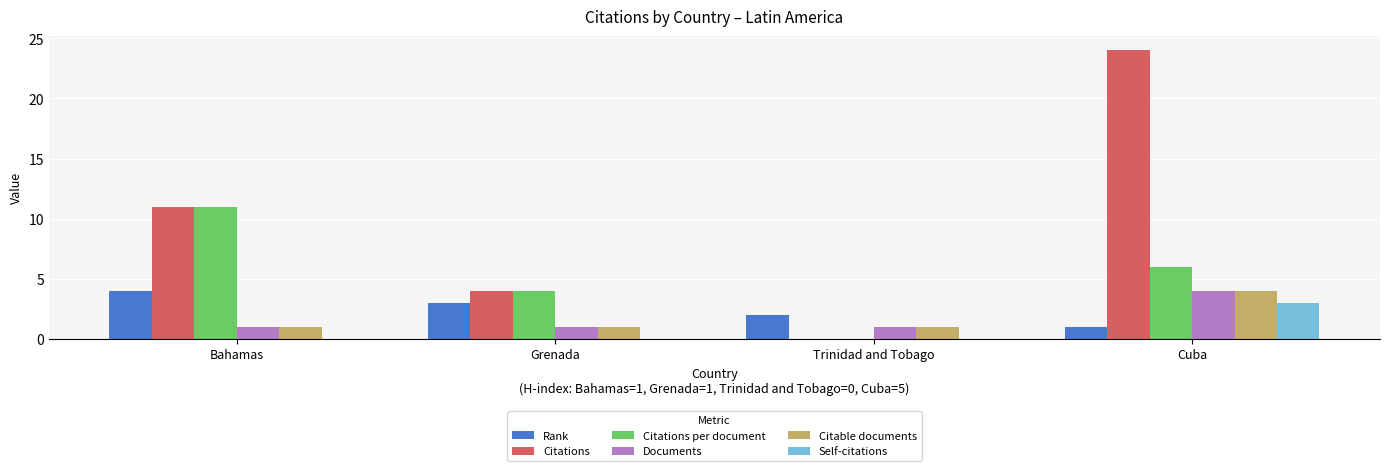

What is the difference between the Citations per document values at Grenada and Cuba?

2